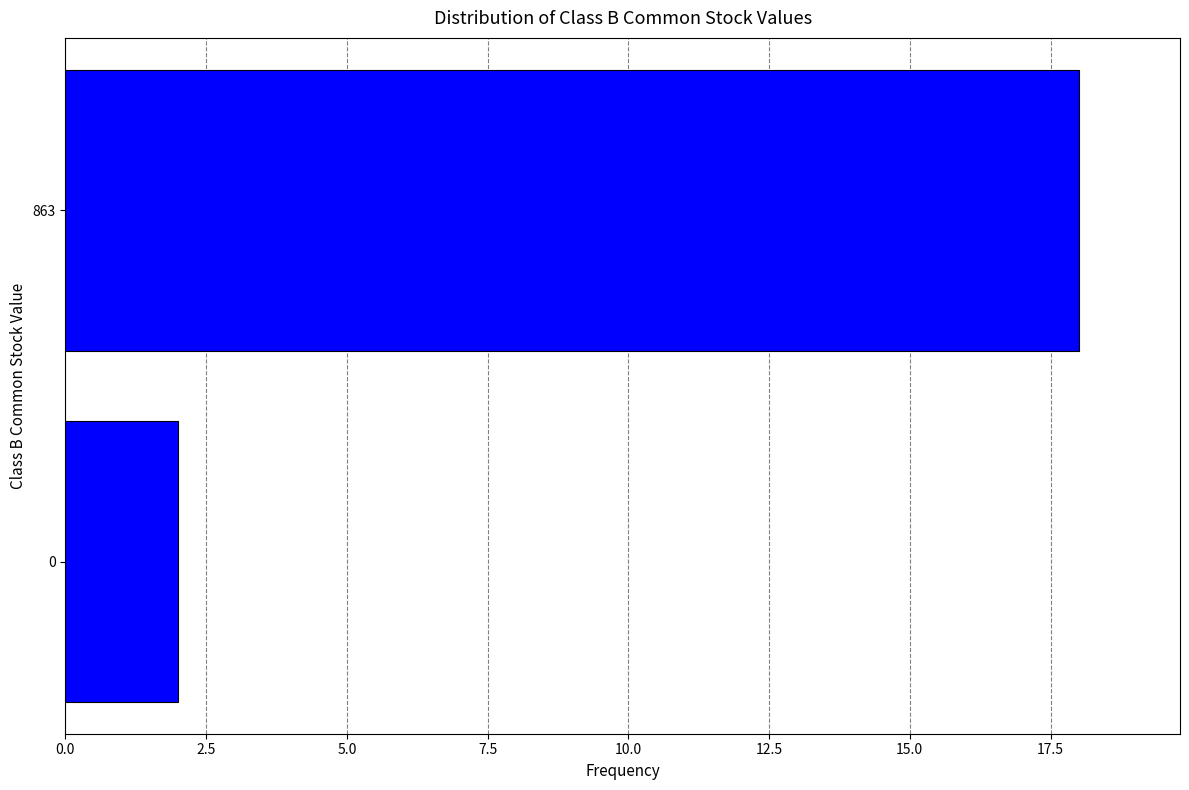

Reading bottom to top, transcribe all the data shown in this chart.

2	18